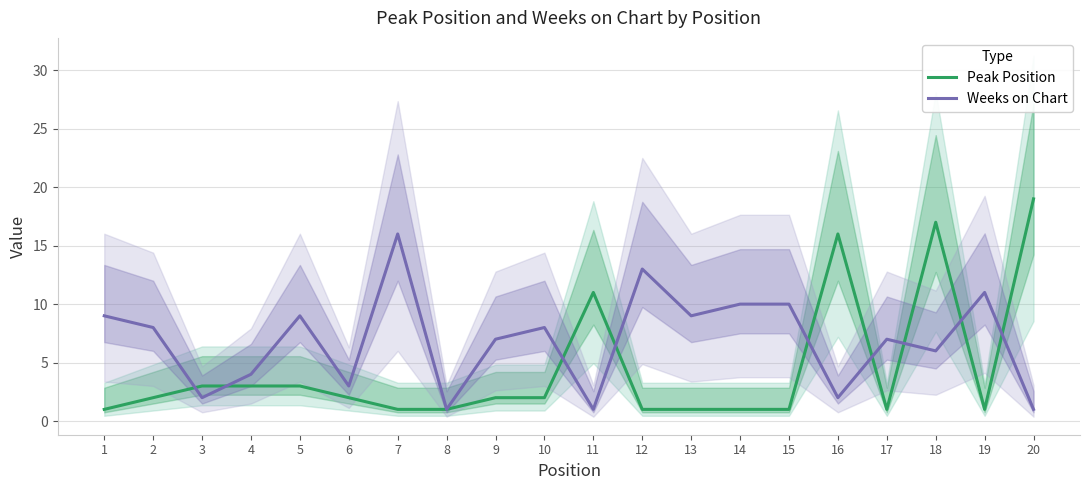

Reading left to right, what are all the values shown in this chart?

Peak Position: 1=1	2=2	3=3	4=3	5=3	6=2	7=1	8=1	9=2	10=2	11=11	12=1	13=1	14=1	15=1	16=16	17=1	18=17	19=1	20=19
Weeks on Chart: 1=9	2=8	3=2	4=4	5=9	6=3	7=16	8=1	9=7	10=8	11=1	12=13	13=9	14=10	15=10	16=2	17=7	18=6	19=11	20=1